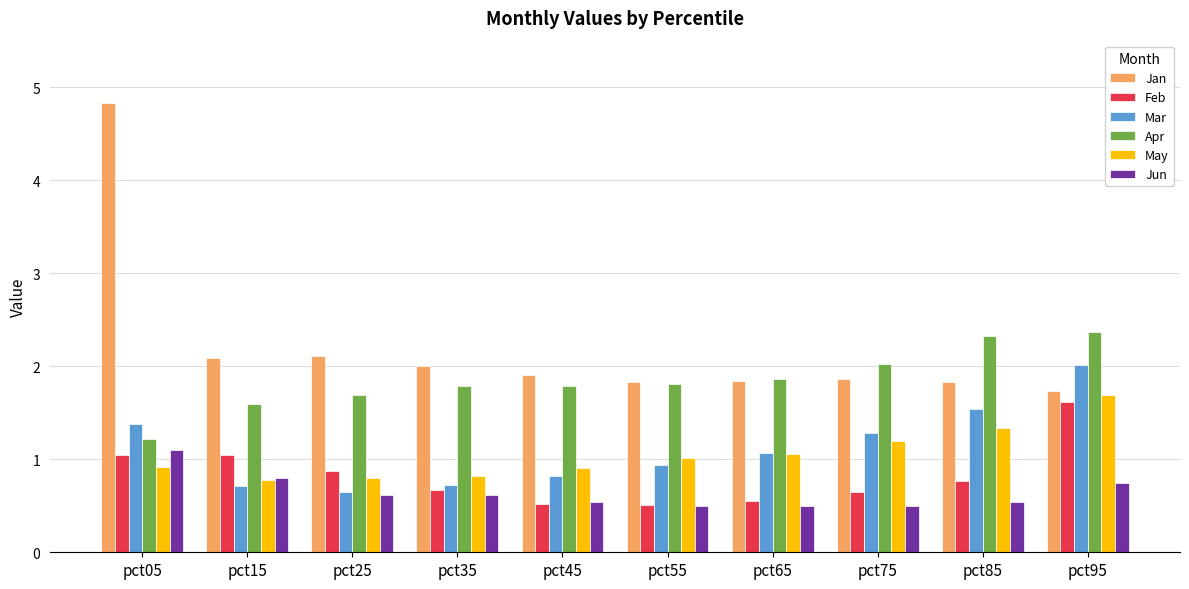

Which series has the widest spread of values?

Jan